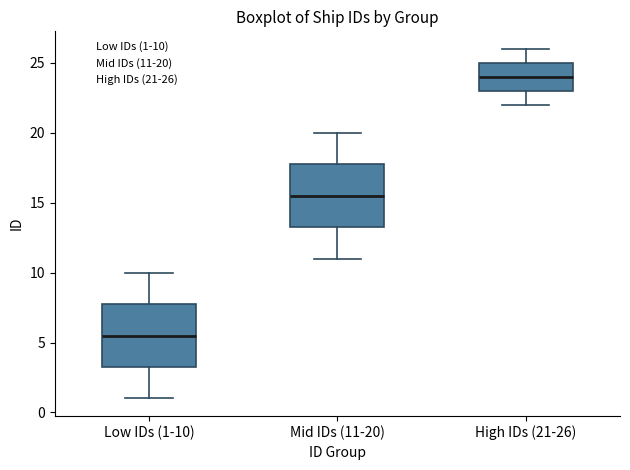

Reading left to right, read every box against the y-axis: the position of its median line, the range the box covers, and the ends of its whiskers. The values are not printed on the chart, so give them approximately, as read against the axis.

Low IDs (1-10): median 5.5, box 3.5 to 8.0, whiskers 1.0 to 10.0
Mid IDs (11-20): median 15.5, box 13.5 to 18.0, whiskers 11.0 to 20.0
High IDs (21-26): median 24.0, box 23.0 to 25.0, whiskers 22.0 to 26.0